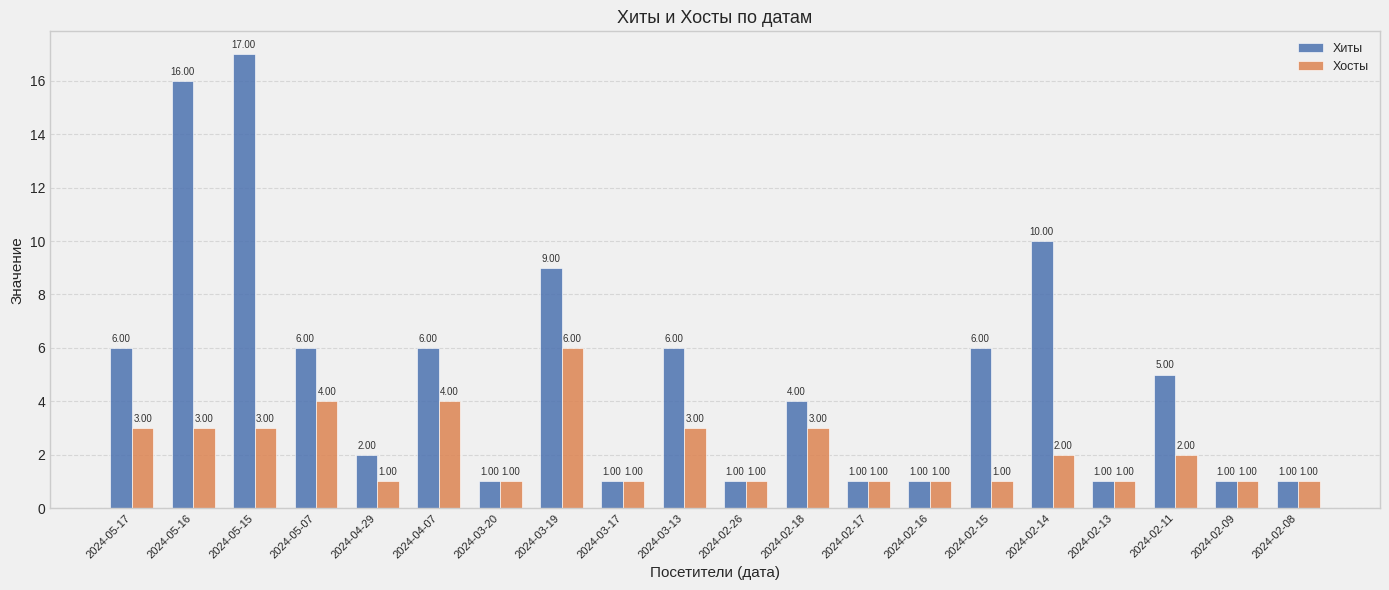

List the series in order of their peak value, highest first.

Хиты, Хосты